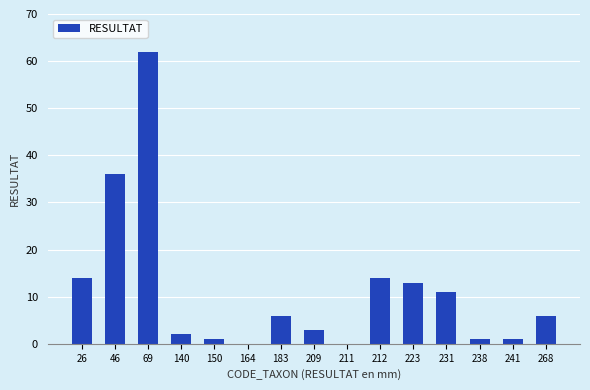

What is the approximate value at 183?

6